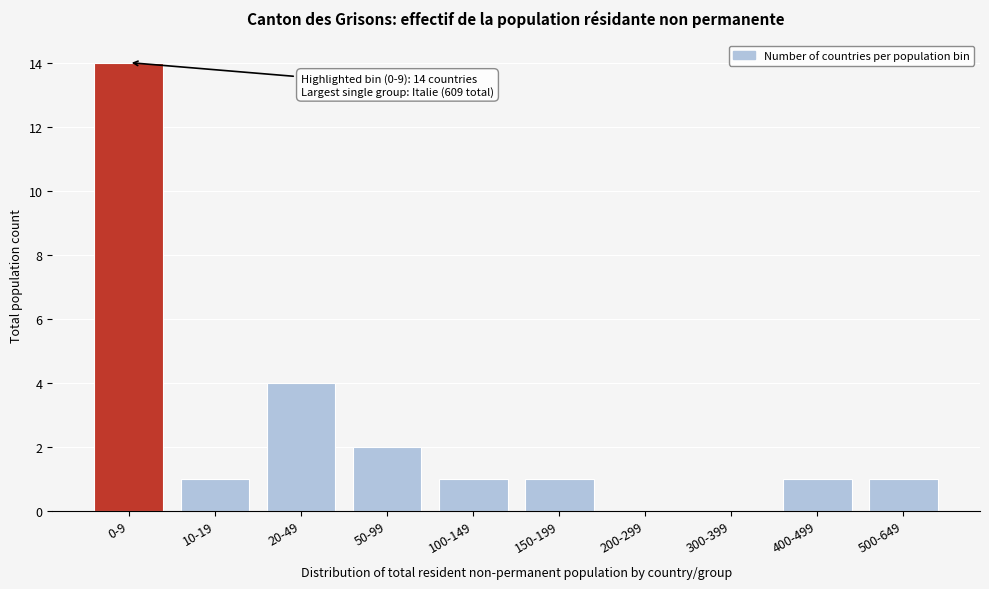

Reading left to right, transcribe all the data shown in this chart.

0-9=14	10-19=1	20-49=4	50-99=2	100-149=1	150-199=1	200-299=0	300-399=0	400-499=1	500-649=1